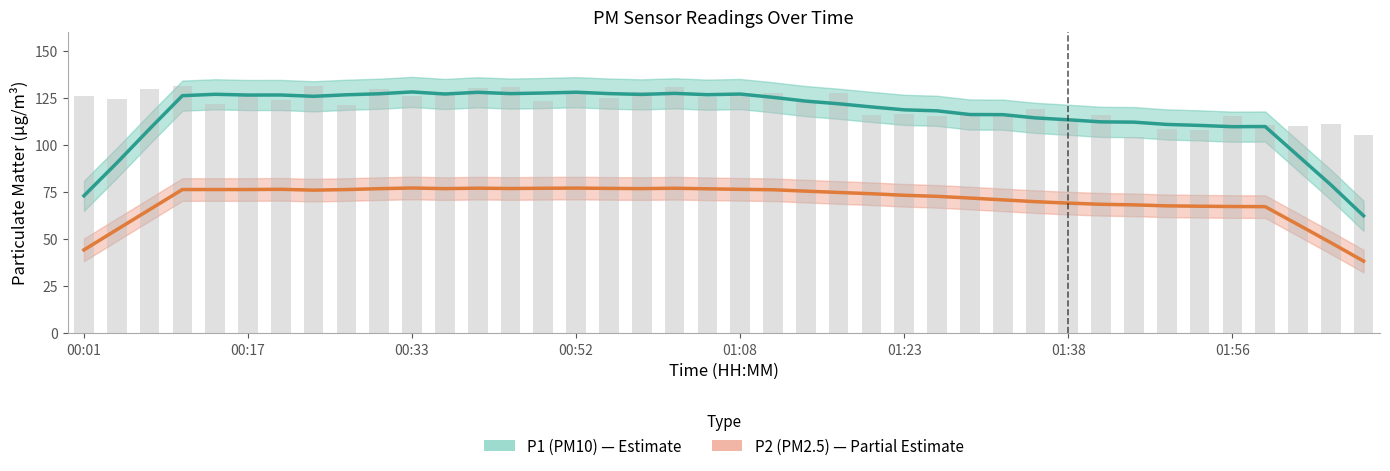

What is the difference between the second highest and second lowest values in the P2 (PM2.5) series?

32.8